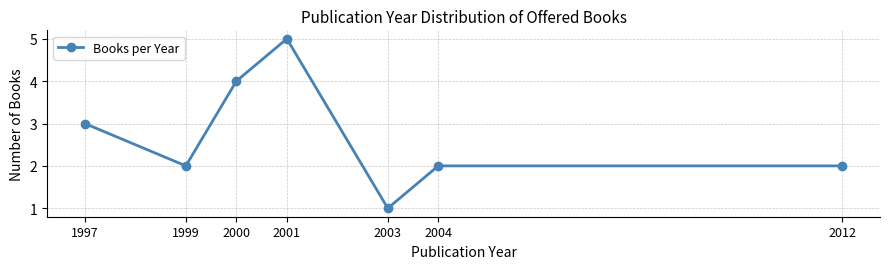

The chart shows a value of 3 at 1999. True or false?

False